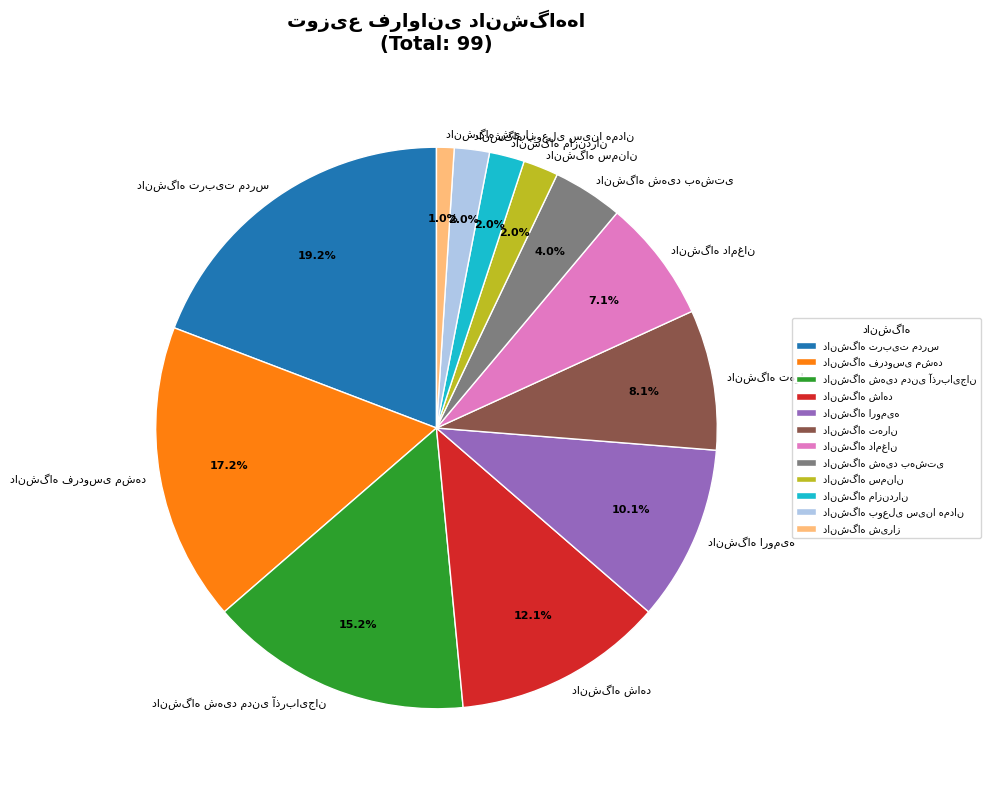

How many slices are in this pie chart?

12